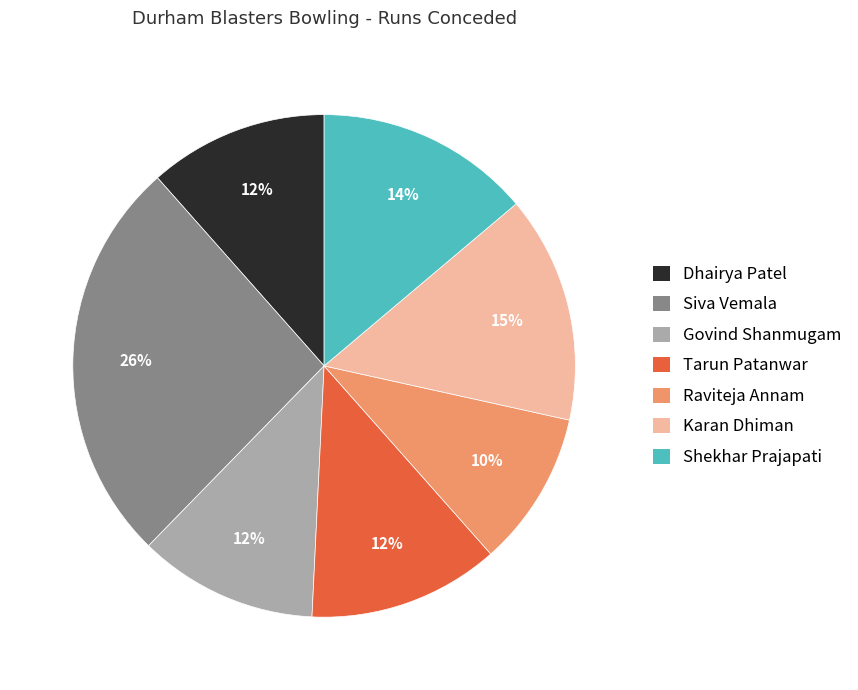

What percentage is the Karan Dhiman slice, to the nearest percent?

15%